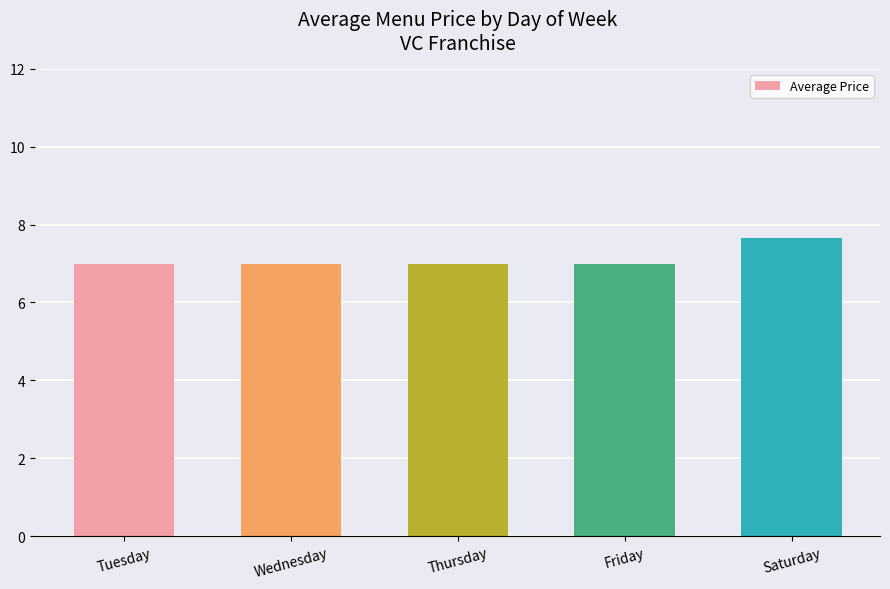

What is the ratio of the value at Wednesday to the value at Tuesday?

1.0